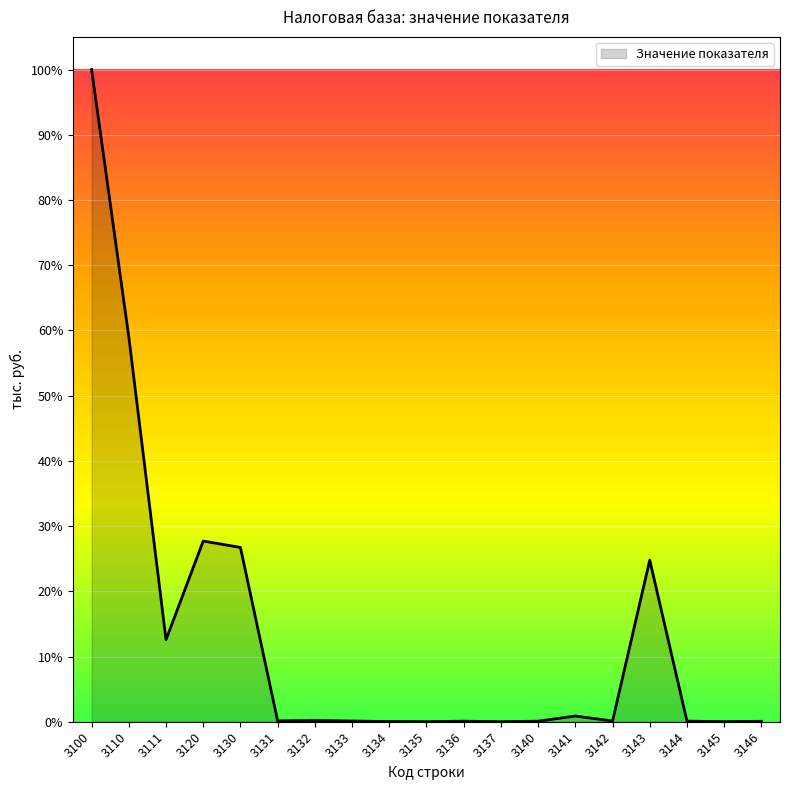

Does the chart have visible grid lines?

Yes